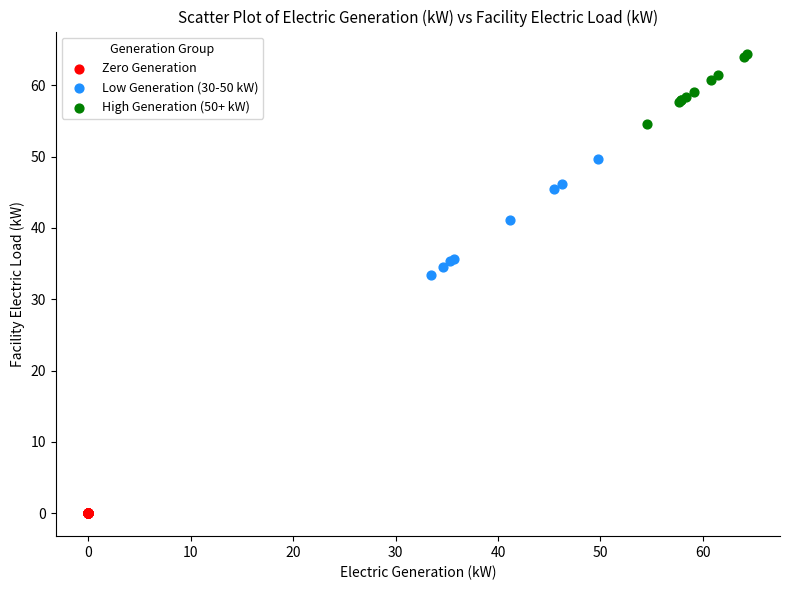

Which series contains the highest Y value?

High Generation (50+ kW)